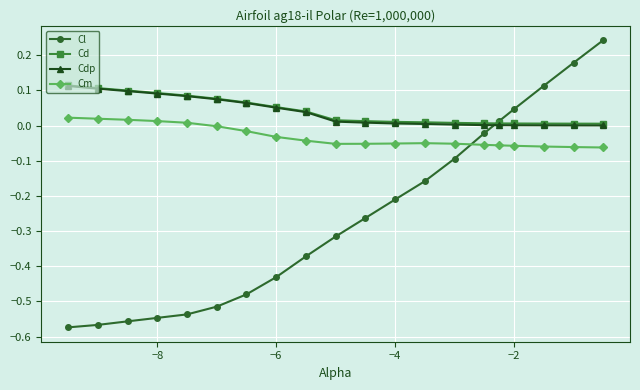

Which series has the largest range (max minus min)?

Cl